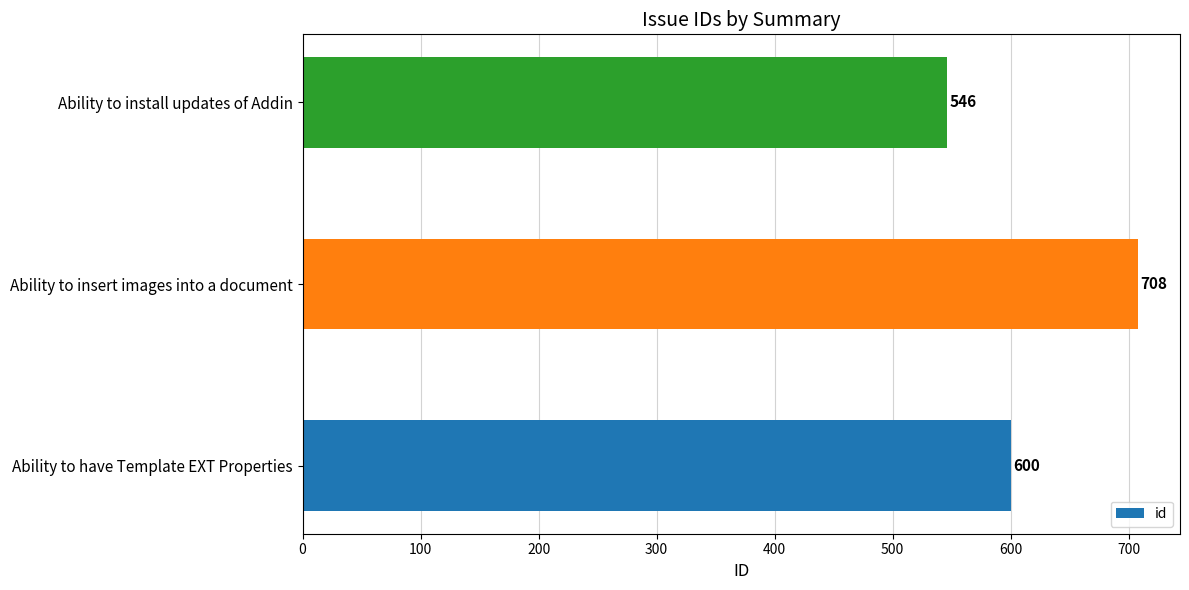

Does the chart contain stacked bars?

No